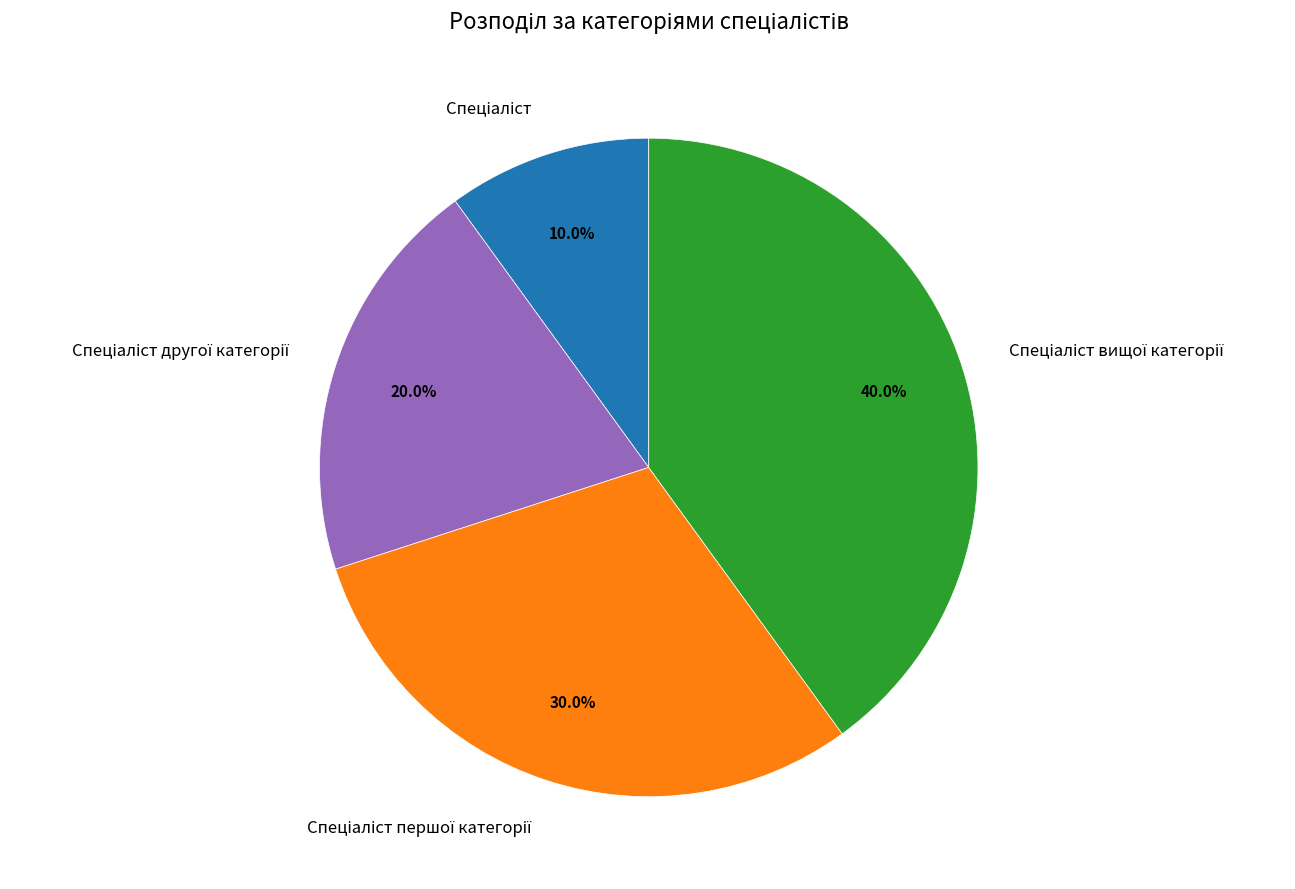

Is there a majority slice in this chart?

No